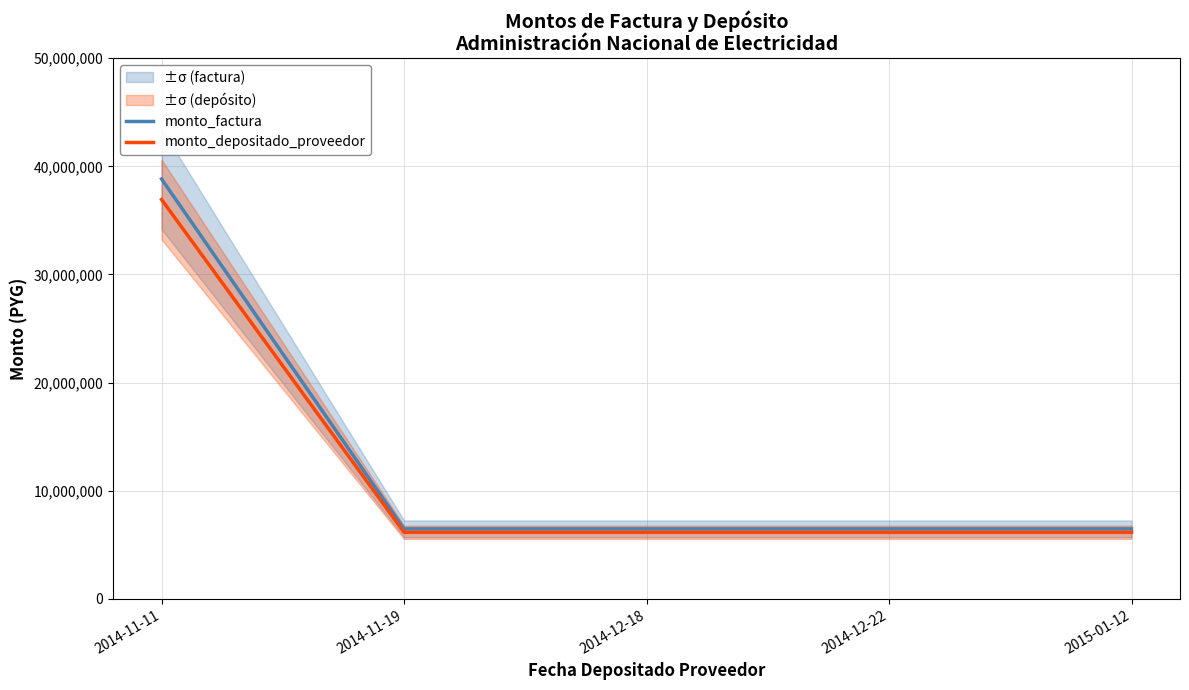

Rank the series at 2014-12-22 from highest to lowest value.

monto_factura, monto_depositado_proveedor